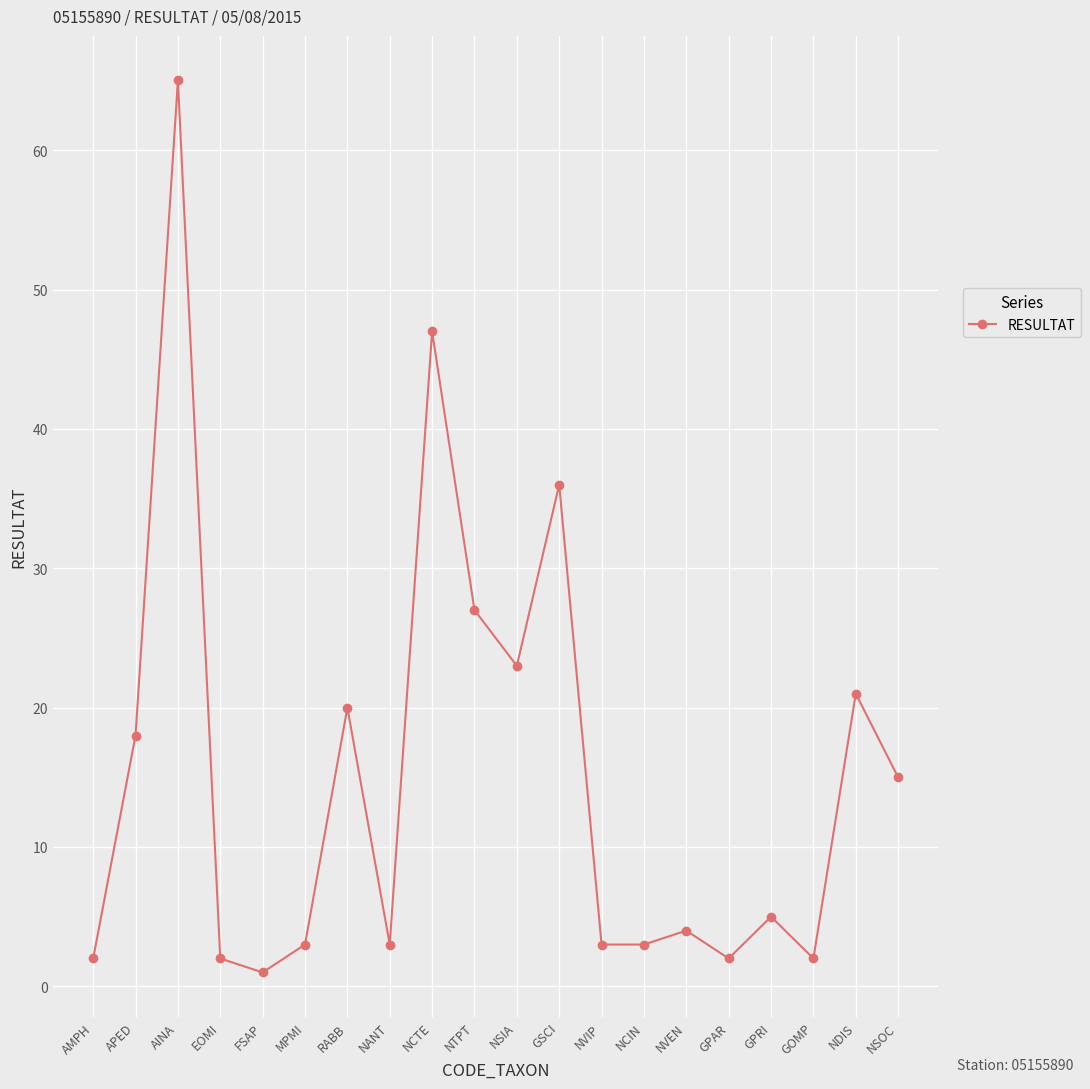

Reading left to right, extract all data points from this chart.

AMPH=2	APED=18	AINA=65	EOMI=2	FSAP=1	MPMI=3	RABB=20	NANT=3	NCTE=47	NTPT=27	NSIA=23	GSCI=36	NVIP=3	NCIN=3	NVEN=4	GPAR=2	GPRI=5	GOMP=2	NDIS=21	NSOC=15